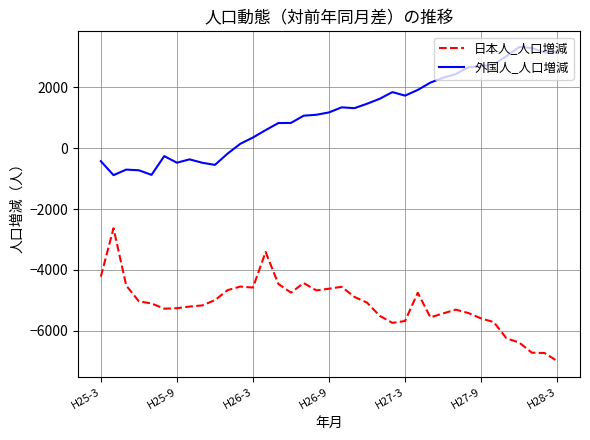

True or false: 日本人_人口増減 and 外国人_人口増減 intersect in this chart.

False